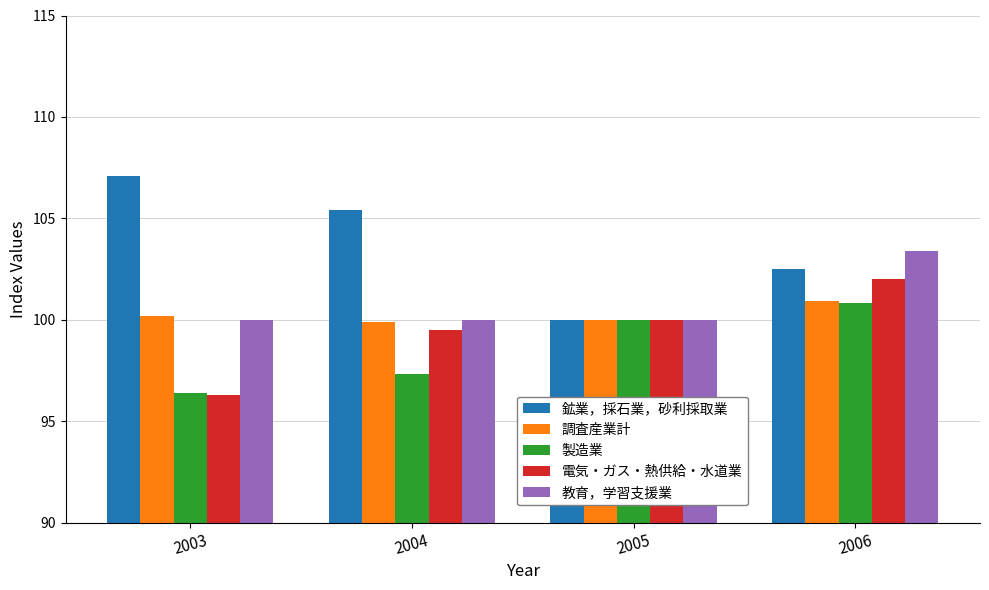

What is the difference between the maximum and minimum values in the 鉱業，採石業，砂利採取業 series?

7.1